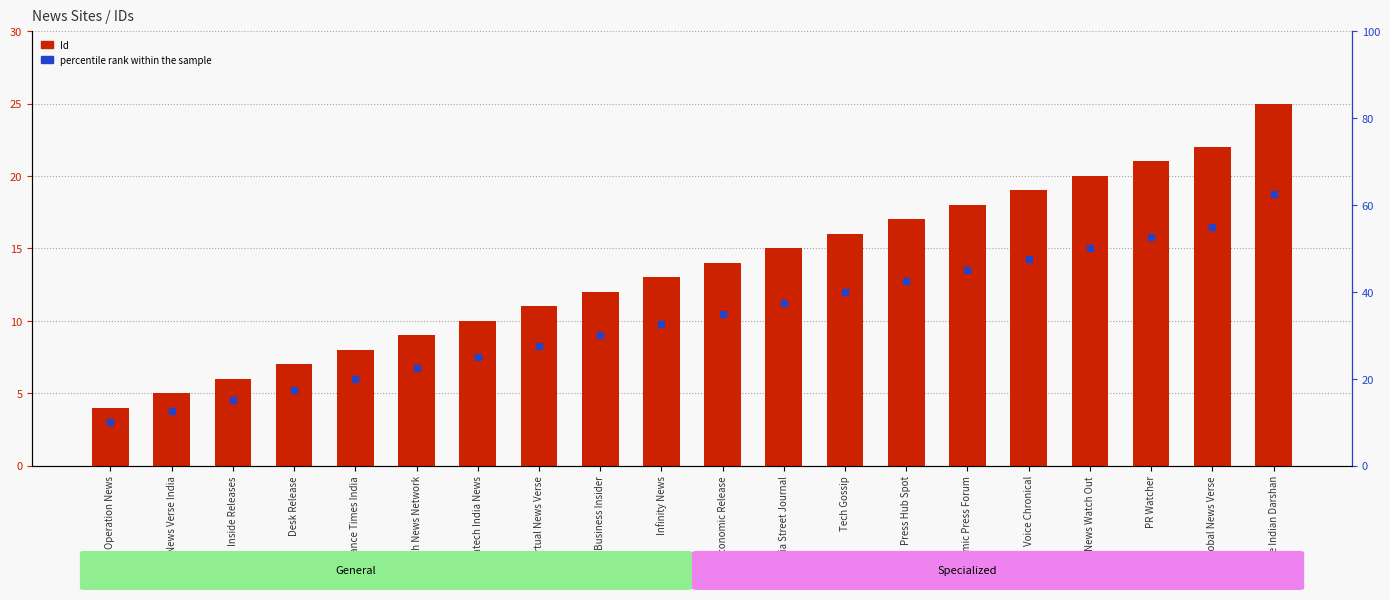

Which series has the largest total across all categories?

Id